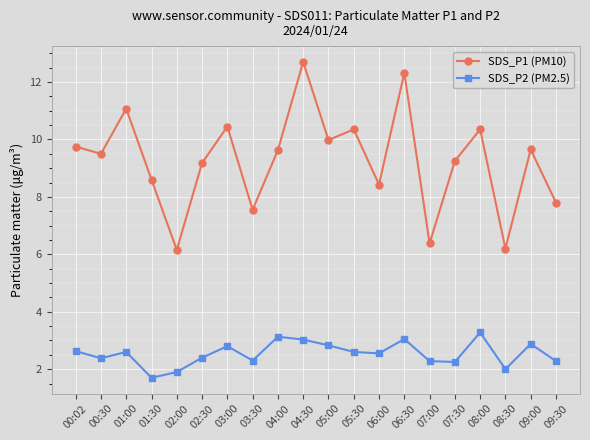

What is the greatest value displayed?

12.7